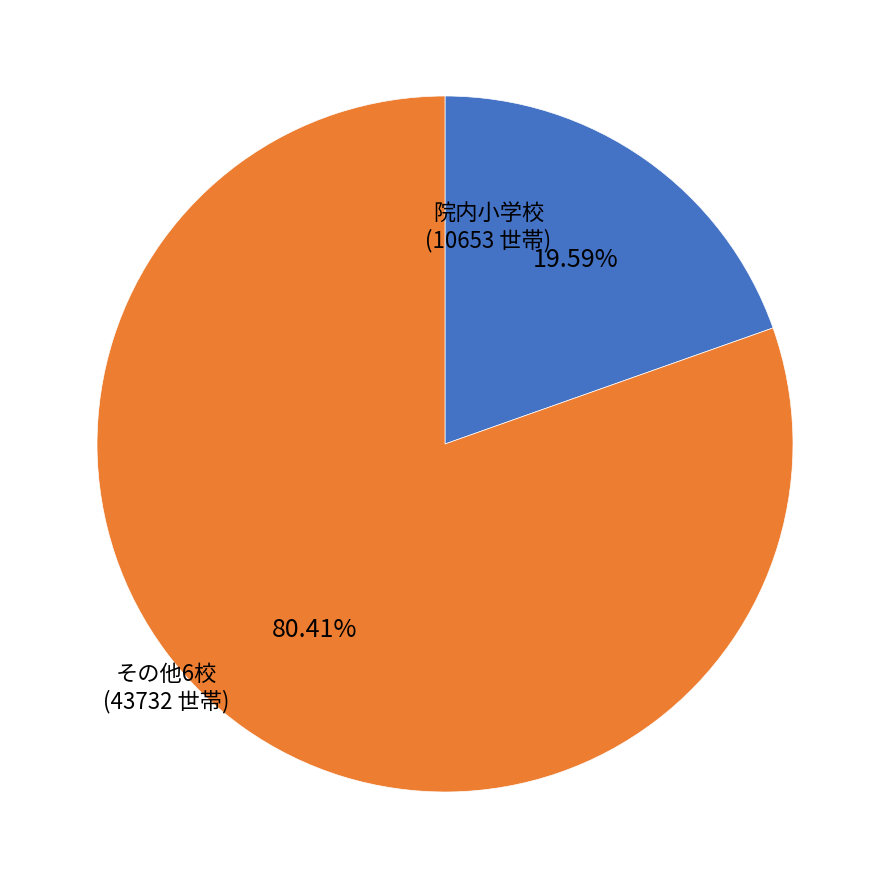

What is the ratio of the value at その他6校 (43732 世帯) to the value at 院内小学校 (10653 世帯)?

4.1